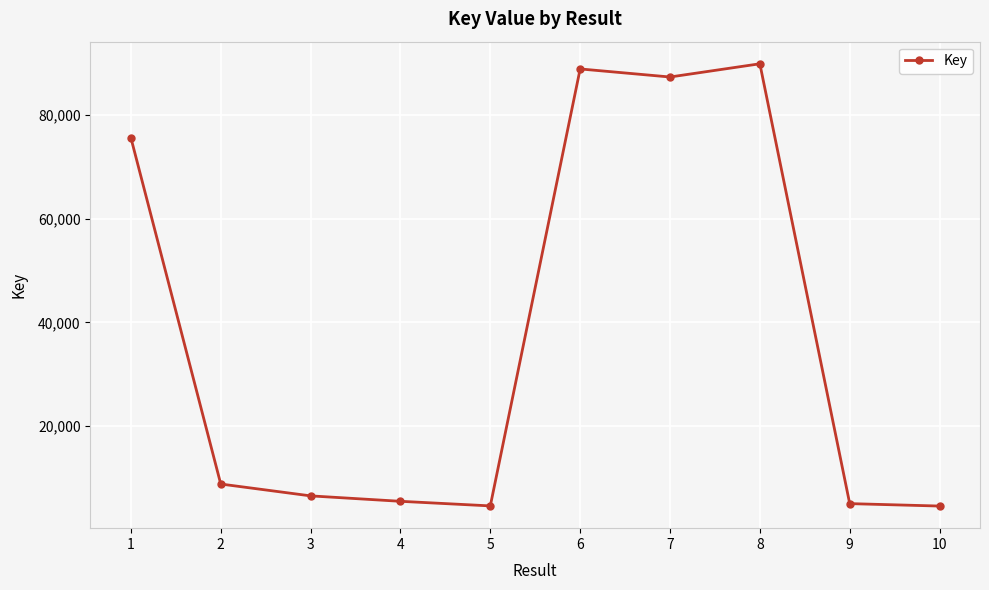

Does the chart have visible grid lines?

Yes